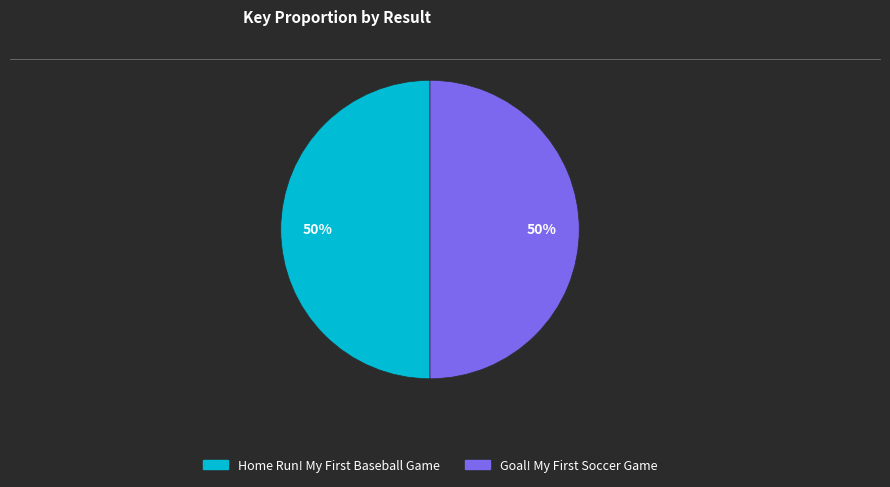

To the nearest percent, what is the average slice percentage?

50%